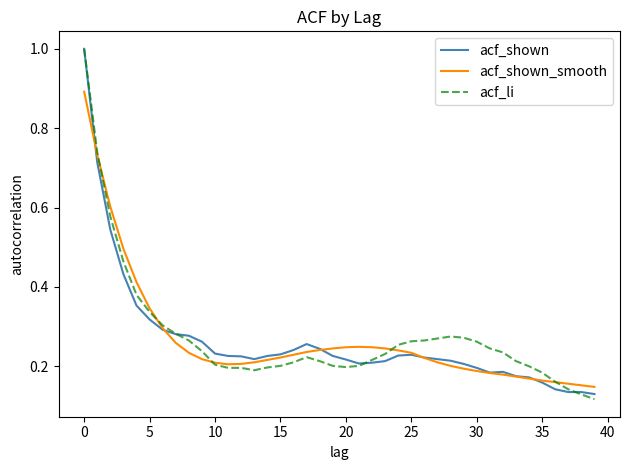

What is the highest value of the acf_shown_smooth series?

0.9